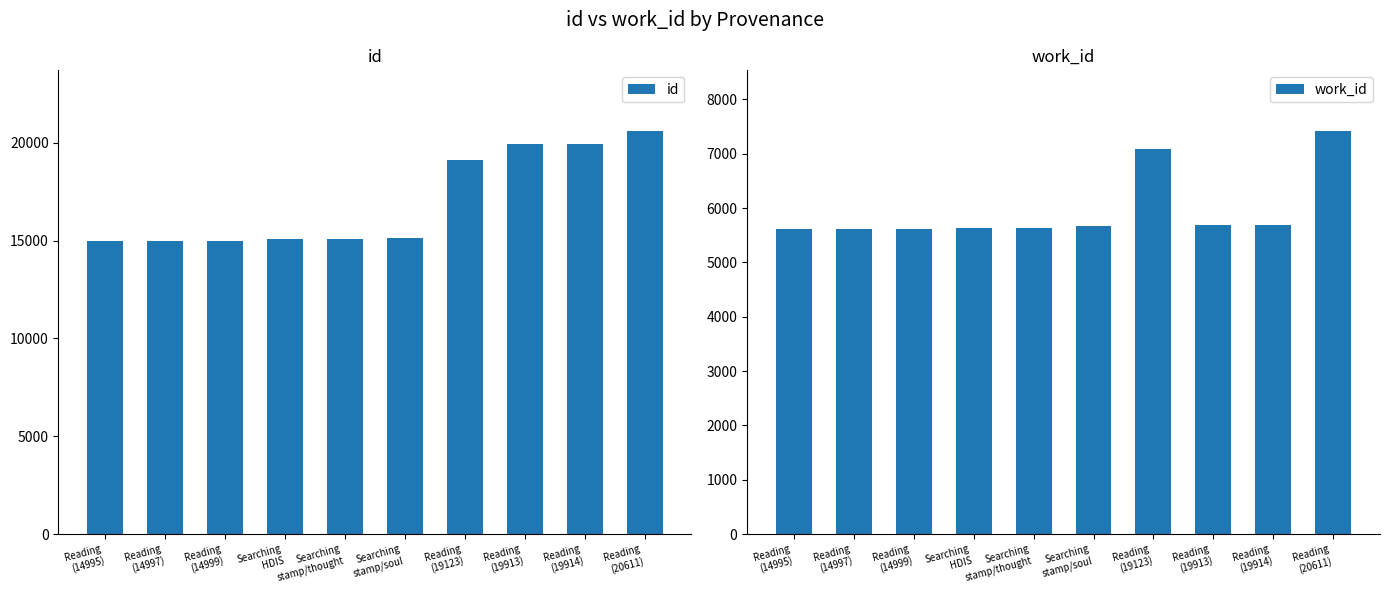

Count the number of data series in this chart.

2